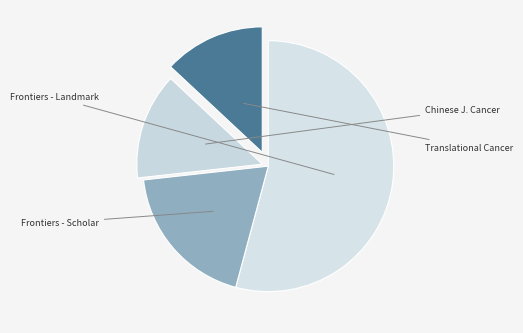

How many segments does this pie chart have?

4